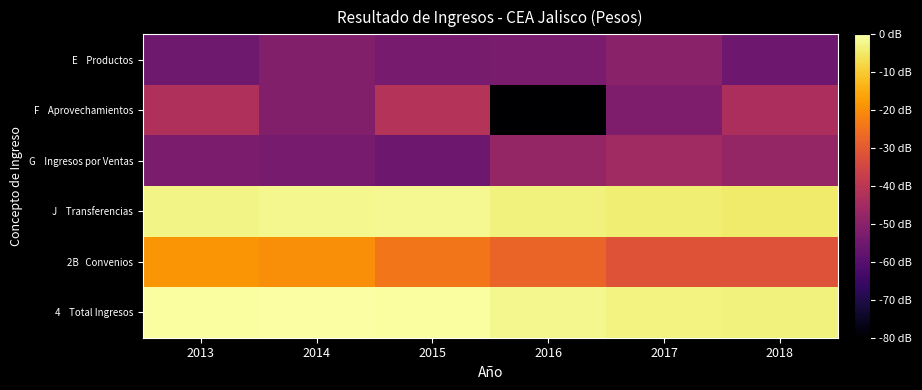

Which series changed the most between 2014 and 2015?

F Aprovechamientos